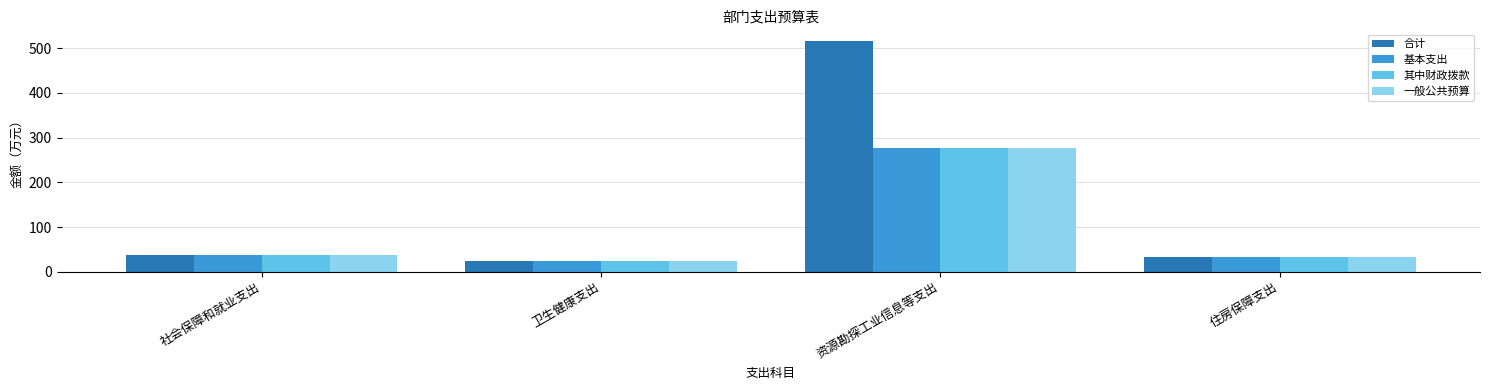

Reading right to left, extract all data points from this chart.

合计: 住房保障支出=31.8	资源勘探工业信息等支出=516.4	卫生健康支出=23.8	社会保障和就业支出=36.4
基本支出: 住房保障支出=31.8	资源勘探工业信息等支出=276.4	卫生健康支出=23.8	社会保障和就业支出=36.4
其中财政拨款: 住房保障支出=31.8	资源勘探工业信息等支出=276.4	卫生健康支出=23.8	社会保障和就业支出=36.4
一般公共预算: 住房保障支出=31.8	资源勘探工业信息等支出=276.4	卫生健康支出=23.8	社会保障和就业支出=36.4